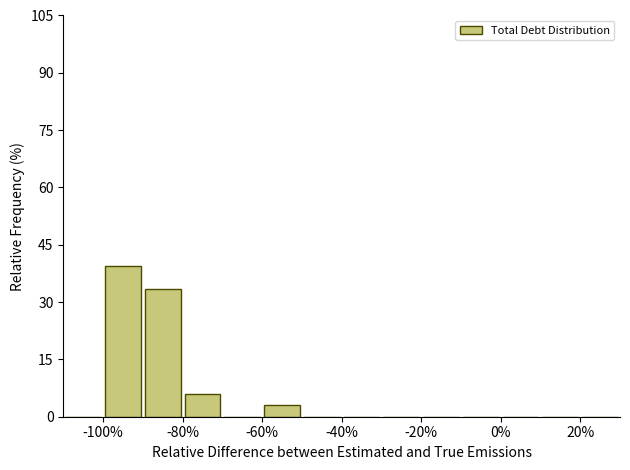

Reading left to right, transcribe this chart: for each bar, give the range it covers on the x-axis and its height. The values are not printed on the chart, so give them approximately, as read against the axis.

-110 to -100: 0
-100 to -90: 40
-90 to -80: 34
-80 to -70: 6
-70 to -60: 0
-60 to -50: 4
-50 to -40: 0
-40 to -30: 0
-30 to -20: 0
-20 to -10: 0
-10 to 0: 0
0 to 10: 0
10 to 20: 0
20 to 30: 0